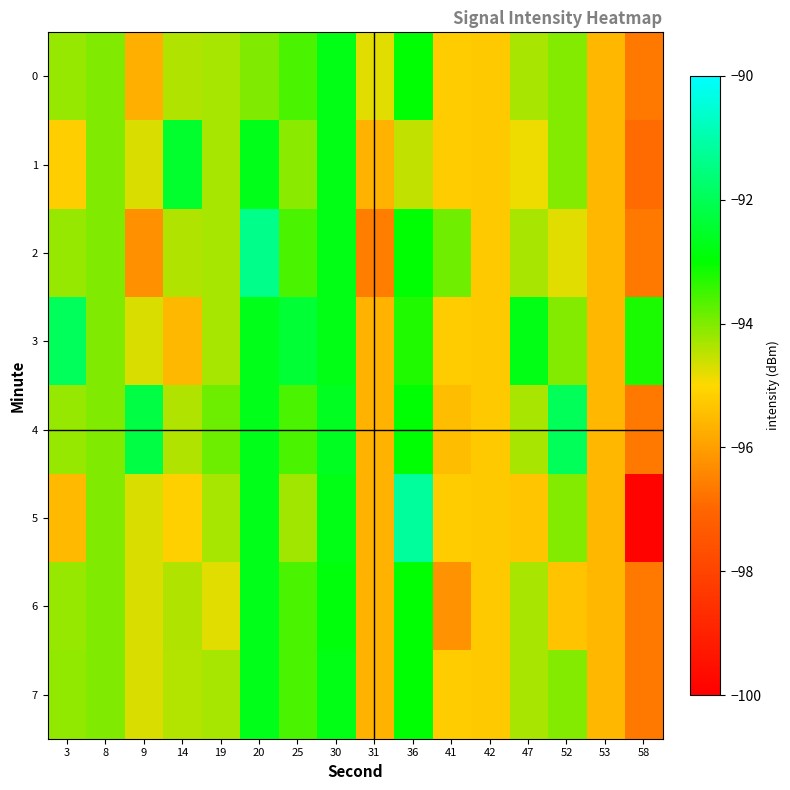

Reading left to right, extract all data points from this chart.

0: 3=-94.2	8=-94.0	9=-95.7	14=-94.4	19=-94.3	20=-94.0	25=-93.6	30=-92.8	31=-94.8	36=-93.0	41=-95.2	42=-95.3	47=-94.3	52=-94.0	53=-95.6	58=-96.7
1: 3=-95.2	8=-94.0	9=-94.7	14=-92.5	19=-94.3	20=-92.7	25=-94.1	30=-92.8	31=-95.7	36=-94.5	41=-95.2	42=-95.3	47=-94.9	52=-94.0	53=-95.6	58=-96.9
2: 3=-94.2	8=-94.0	9=-96.2	14=-94.4	19=-94.3	20=-91.4	25=-93.6	30=-92.8	31=-96.6	36=-93.0	41=-93.9	42=-95.3	47=-94.3	52=-94.8	53=-95.6	58=-96.7
3: 3=-91.9	8=-94.0	9=-94.7	14=-95.5	19=-94.3	20=-92.7	25=-92.4	30=-92.8	31=-95.7	36=-93.2	41=-95.2	42=-95.3	47=-92.8	52=-94.0	53=-95.6	58=-93.2
4: 3=-94.2	8=-94.0	9=-92.2	14=-94.4	19=-93.9	20=-92.7	25=-93.6	30=-92.6	31=-95.7	36=-93.0	41=-95.5	42=-95.3	47=-94.3	52=-92.0	53=-95.6	58=-96.7
5: 3=-95.5	8=-94.0	9=-94.7	14=-95.2	19=-94.3	20=-92.7	25=-94.3	30=-92.8	31=-95.7	36=-91.2	41=-95.2	42=-95.3	47=-95.3	52=-94.0	53=-95.6	58=-99.9
6: 3=-94.2	8=-94.0	9=-94.7	14=-94.4	19=-94.8	20=-92.7	25=-93.6	30=-92.9	31=-95.7	36=-93.0	41=-96.2	42=-95.3	47=-94.3	52=-95.4	53=-95.6	58=-96.7
7: 3=-94.2	8=-94.0	9=-94.7	14=-94.4	19=-94.3	20=-92.7	25=-93.6	30=-92.8	31=-95.7	36=-93.0	41=-95.2	42=-95.3	47=-94.3	52=-94.0	53=-95.6	58=-96.7